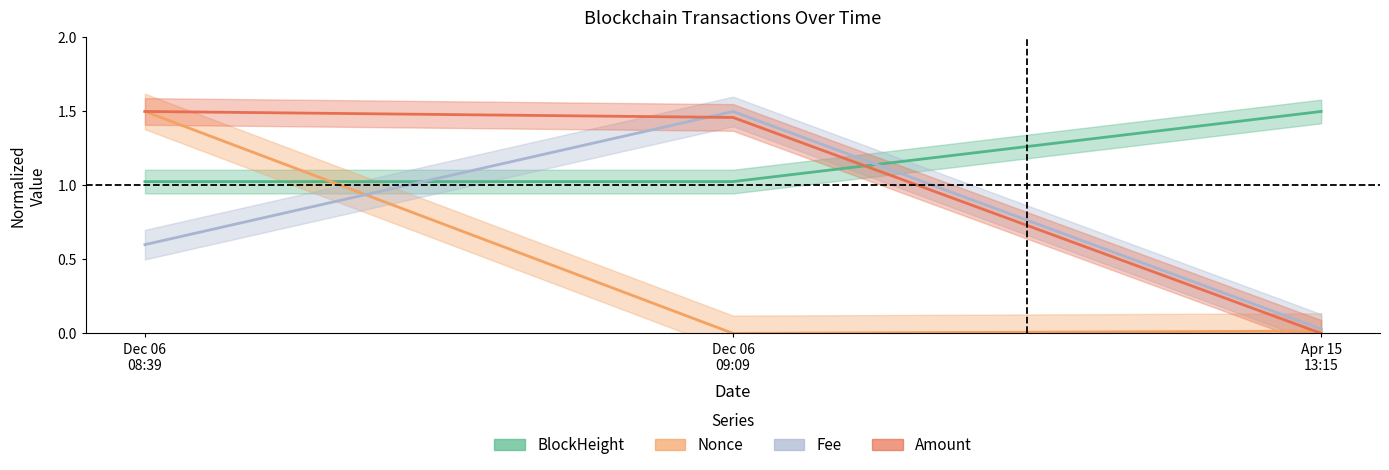

The value of Nonce at Dec 06 08:39 is 2.7. True or false?

False